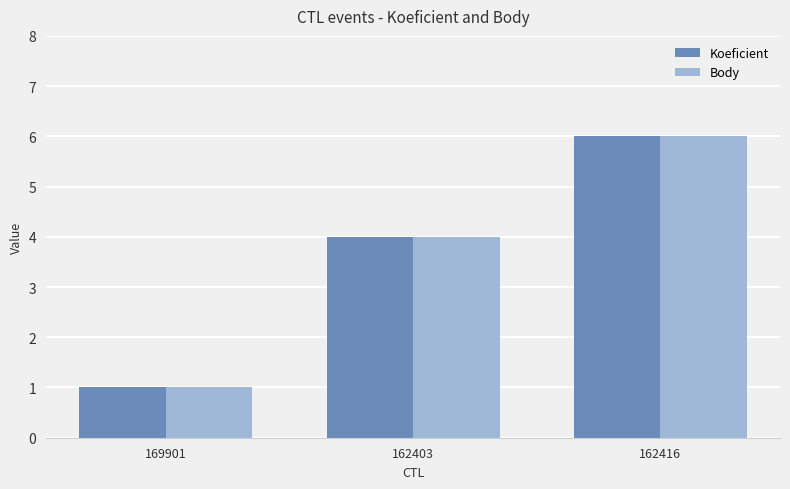

How many data points in Body are less than 4?

1